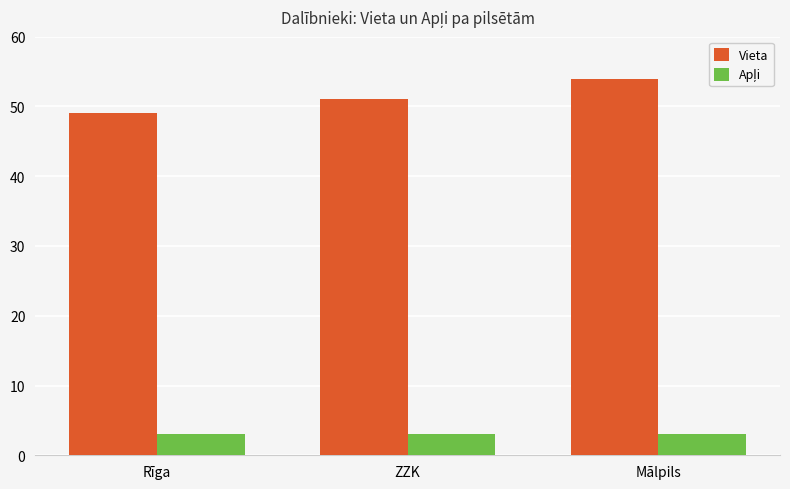

Which category has the highest value in the Vieta series?

Mālpils